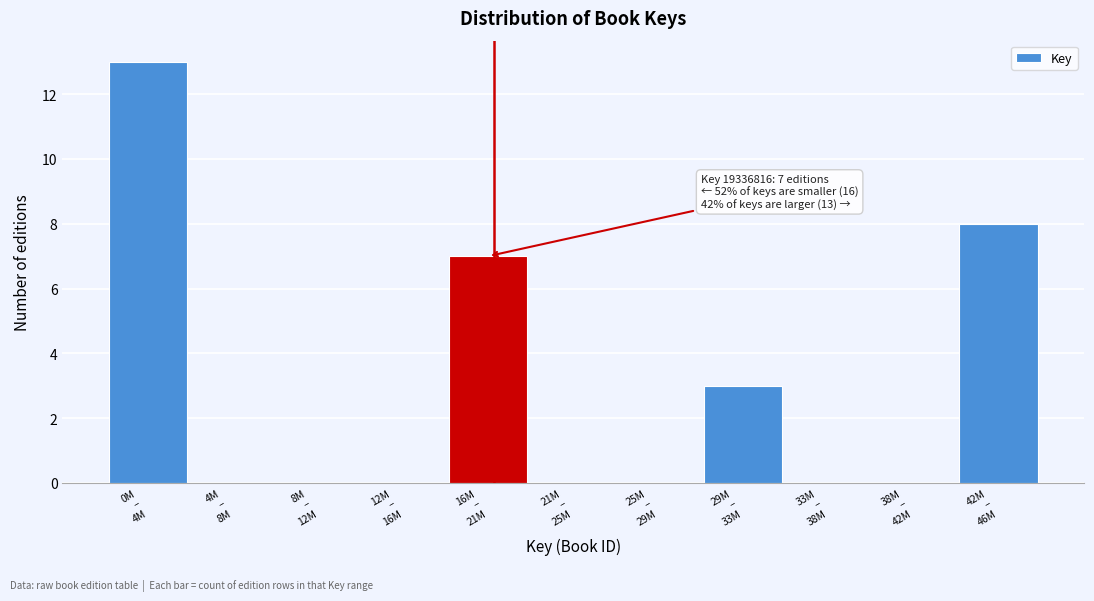

What is the greatest value displayed?

13